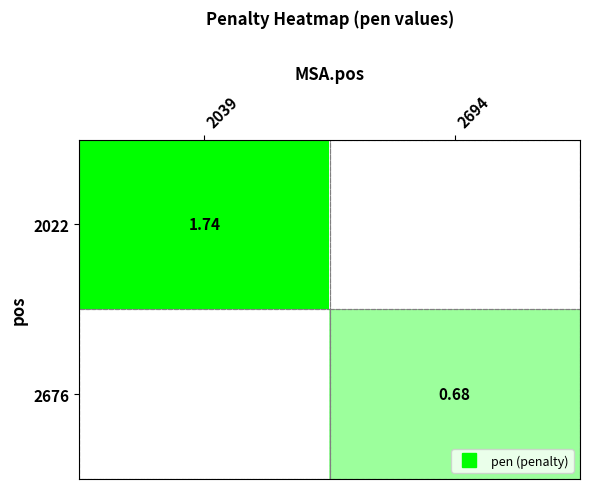

How many data points in 2022 are above 1?

1